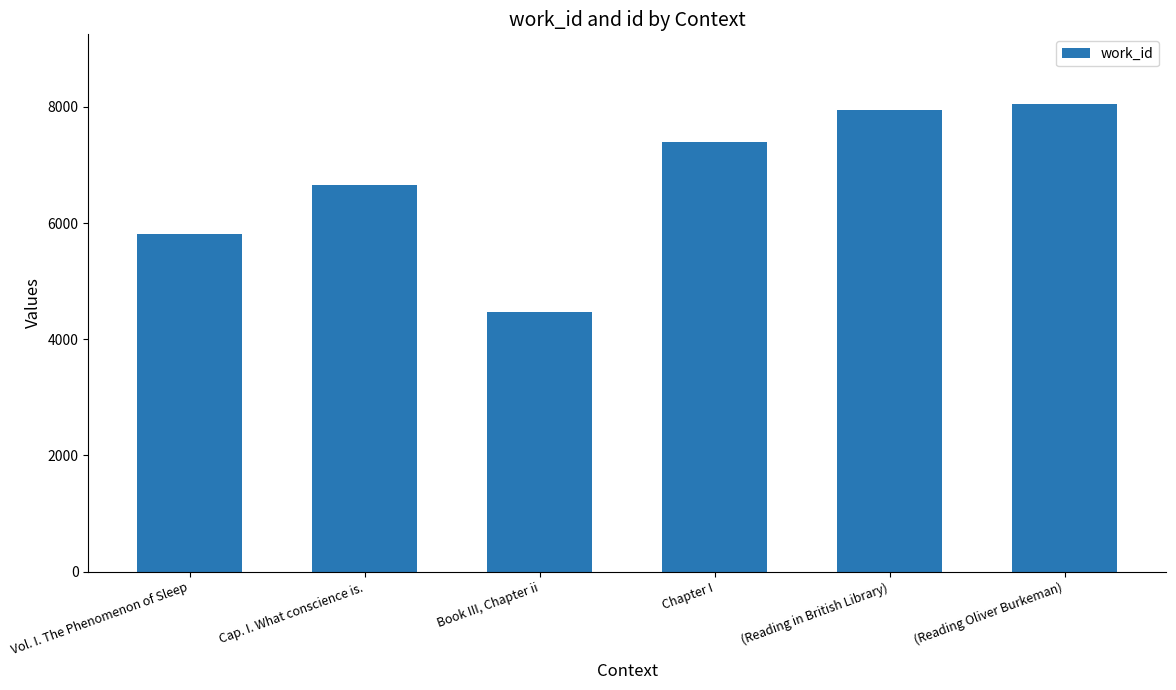

What is the approximate value at (Reading Oliver Burkeman)?

8043